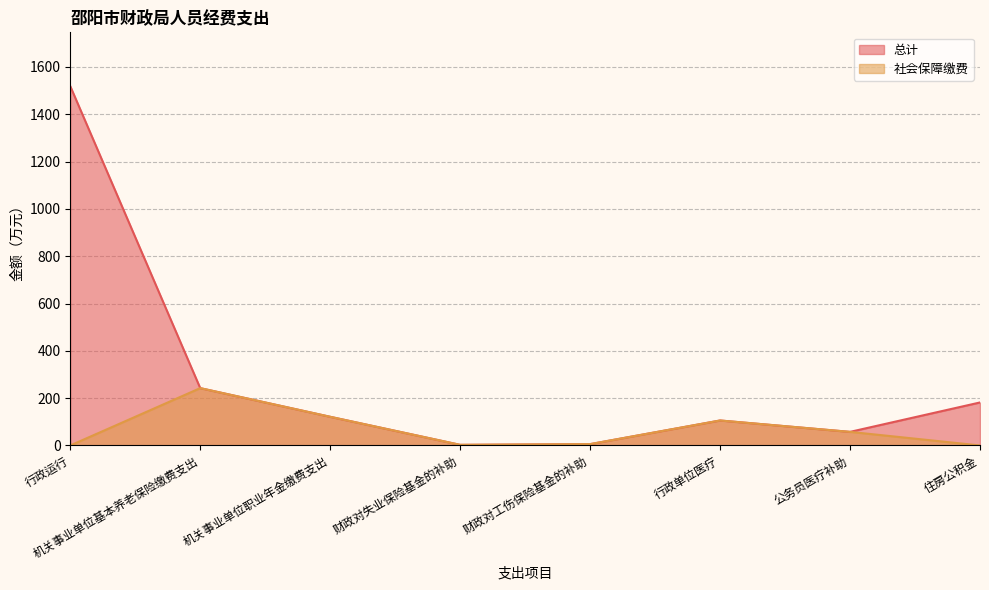

Rank the series at 住房公积金 from lowest to highest value.

社会保障缴费, 总计